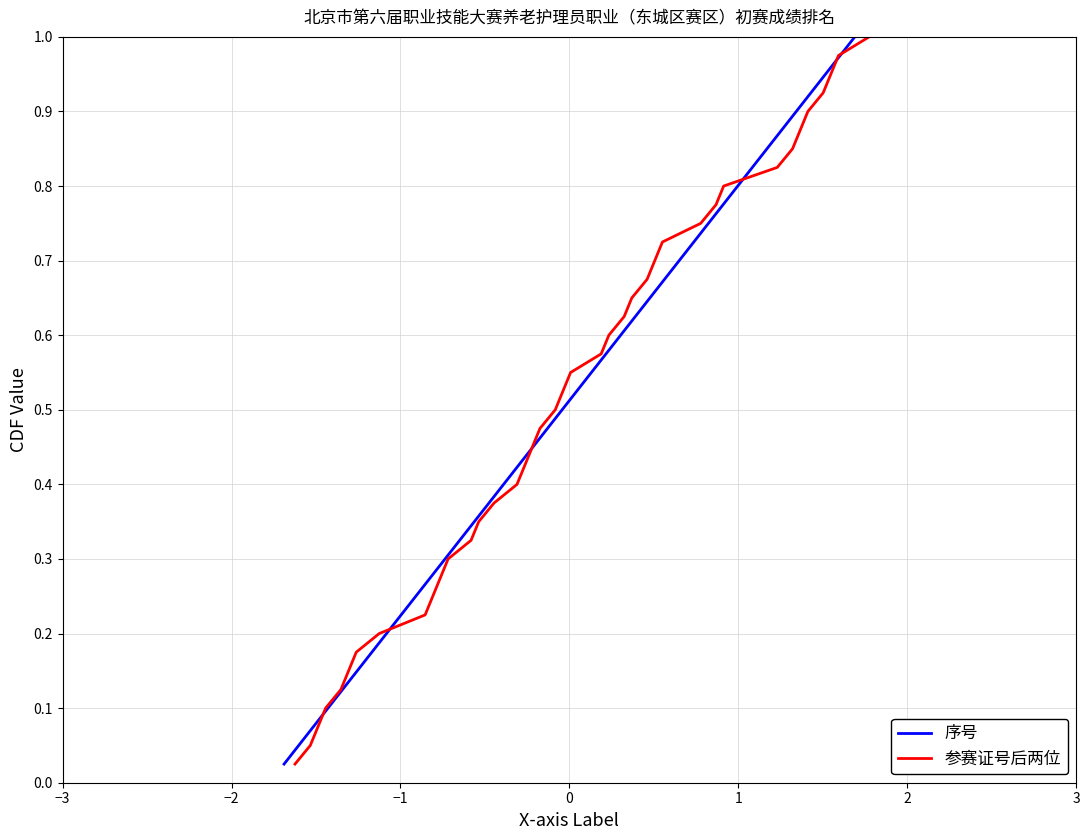

True or false: 序号 has more than 0 points higher than both neighbors.

False